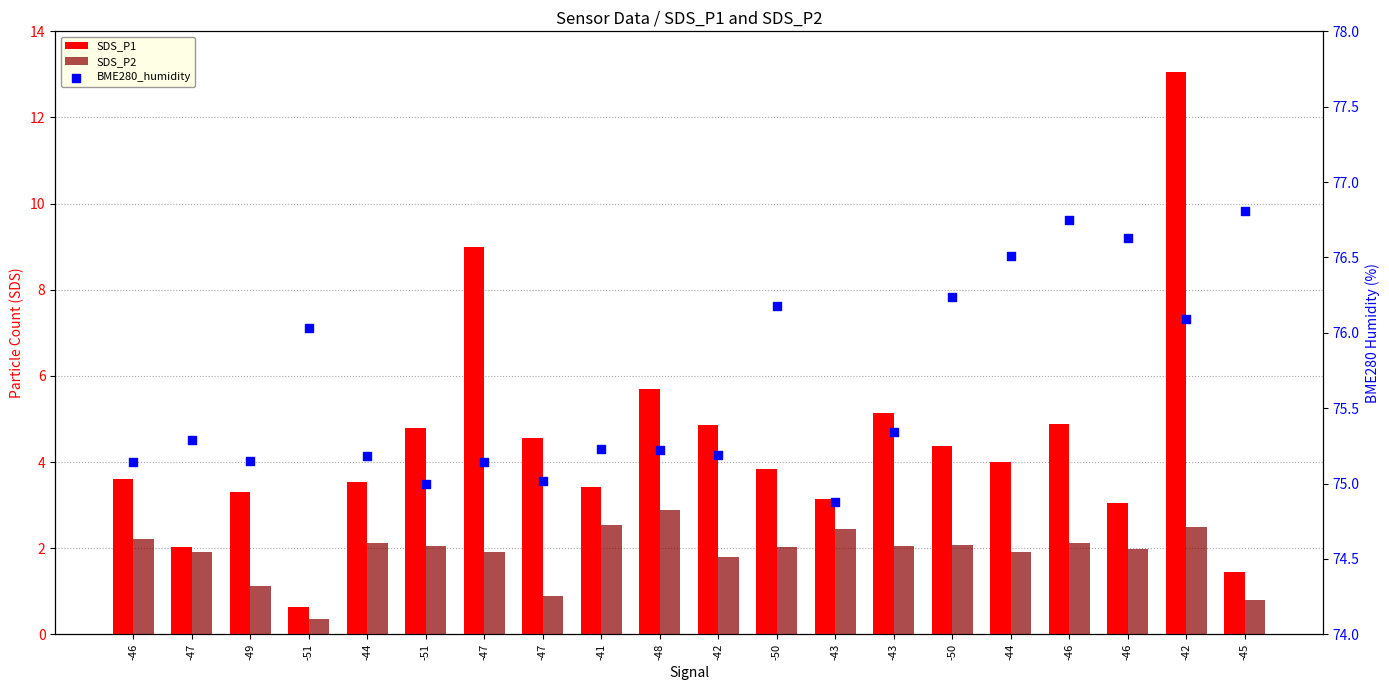

Is the value of SDS_P2 at -48 greater than the value of BME280_humidity at -43?

No